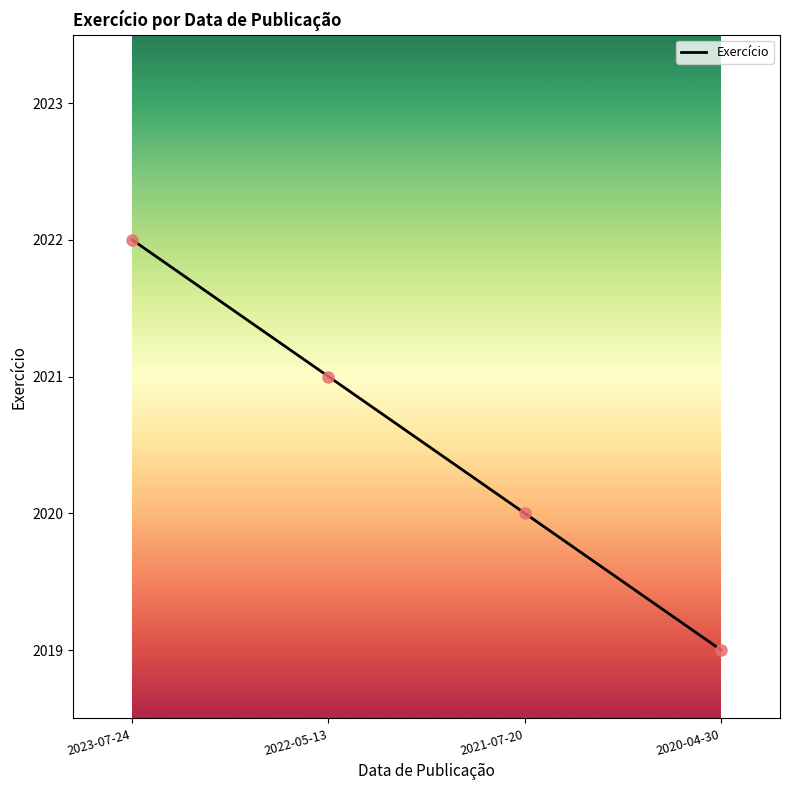

What is the change in value from 2022-05-13 to 2020-04-30?

-2